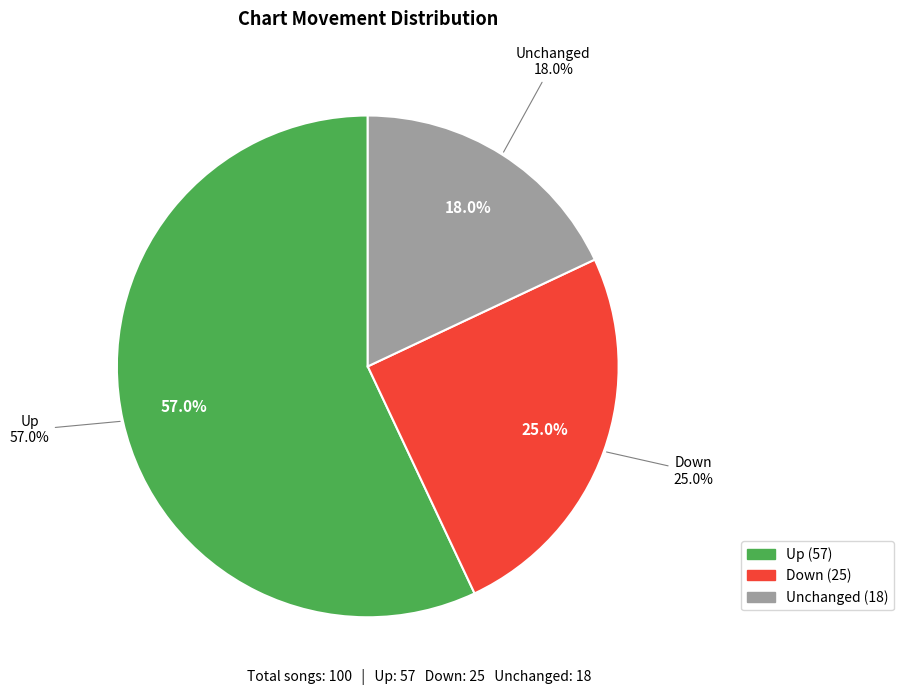

To the nearest percent, what is the difference between the - and up slice percentages?

39%